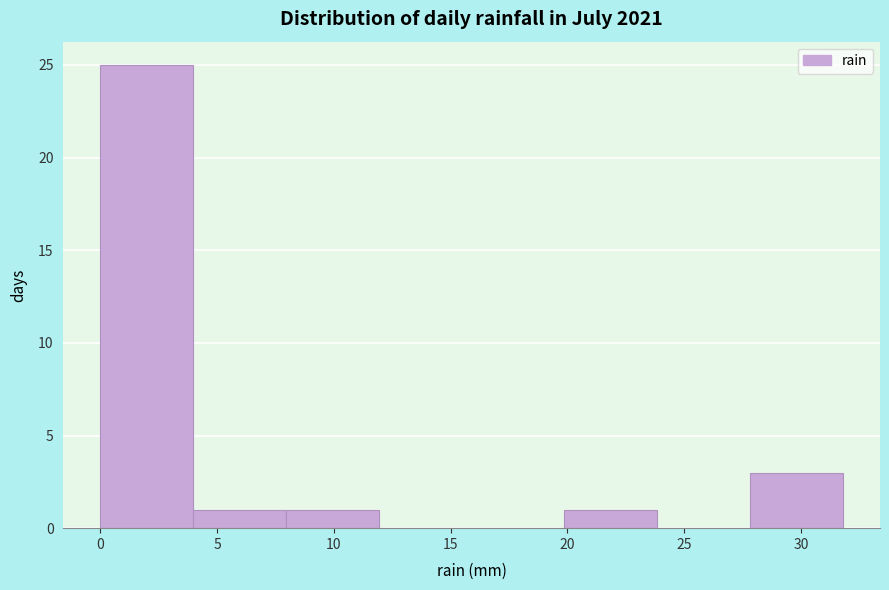

Over which range of the x-axis is the bar tallest?

0 to 4